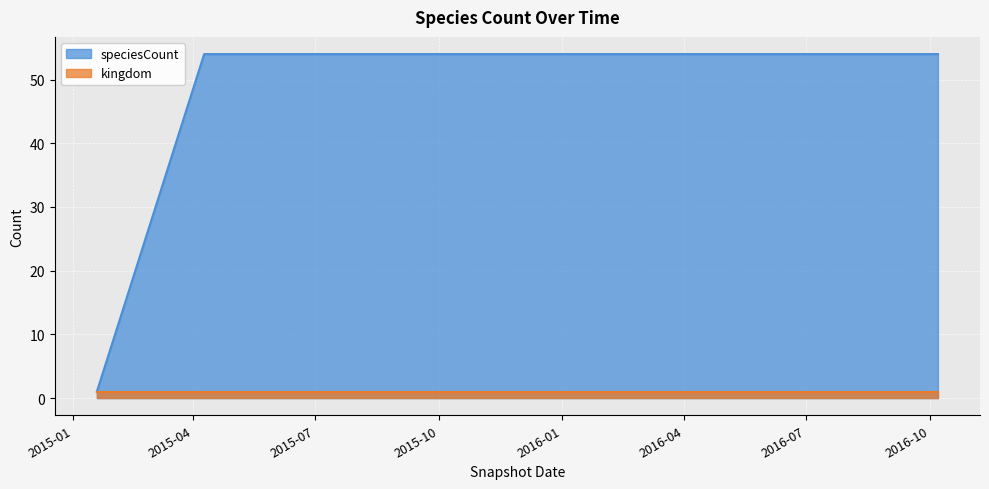

Which has a higher value, 2015-04-09 or 2015-01-19?

2015-04-09